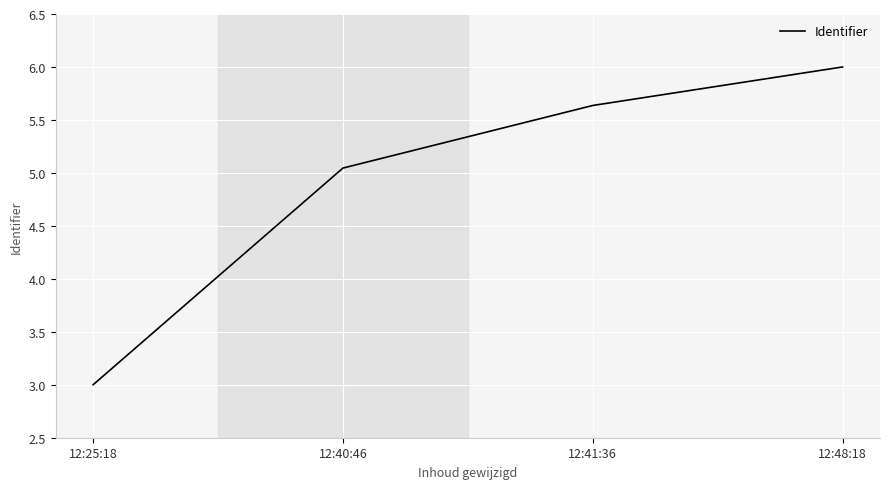

Is it true that the value at 12:48:18 is 6.0?

True